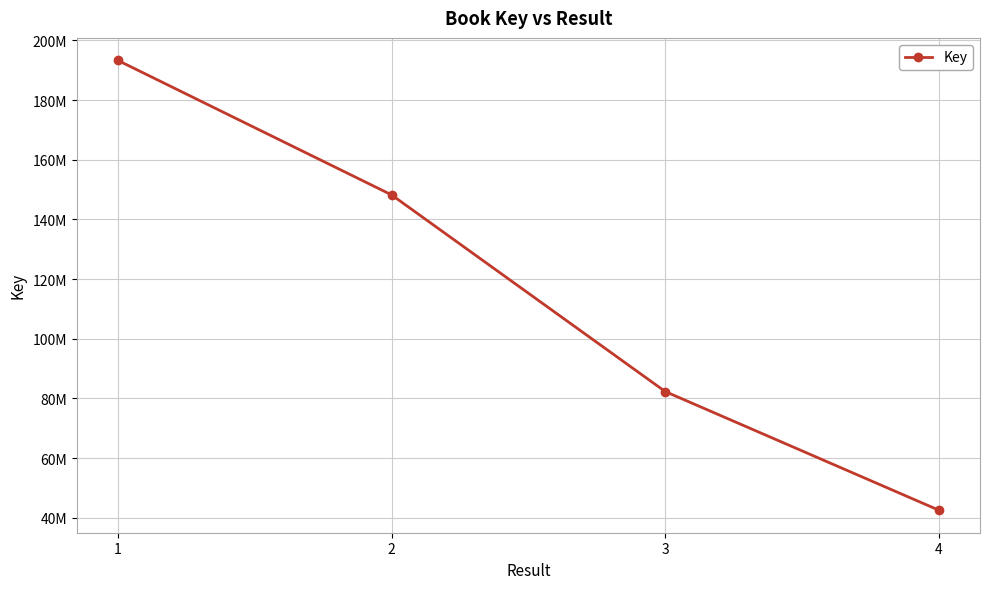

What is the average value?

116601900